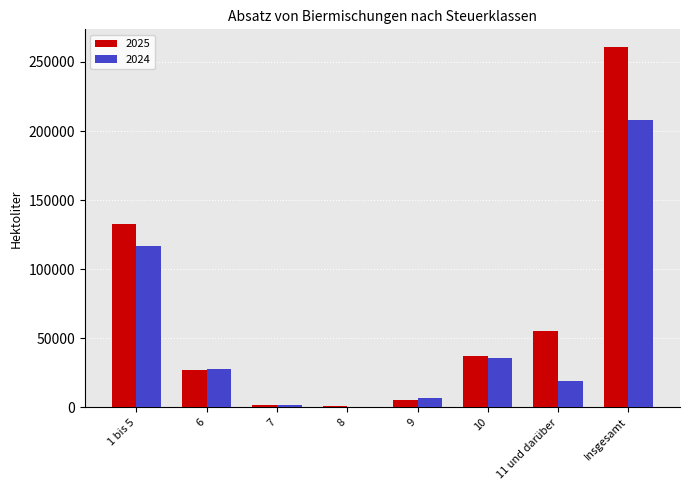

What is the maximum value for 2024?

208304.6